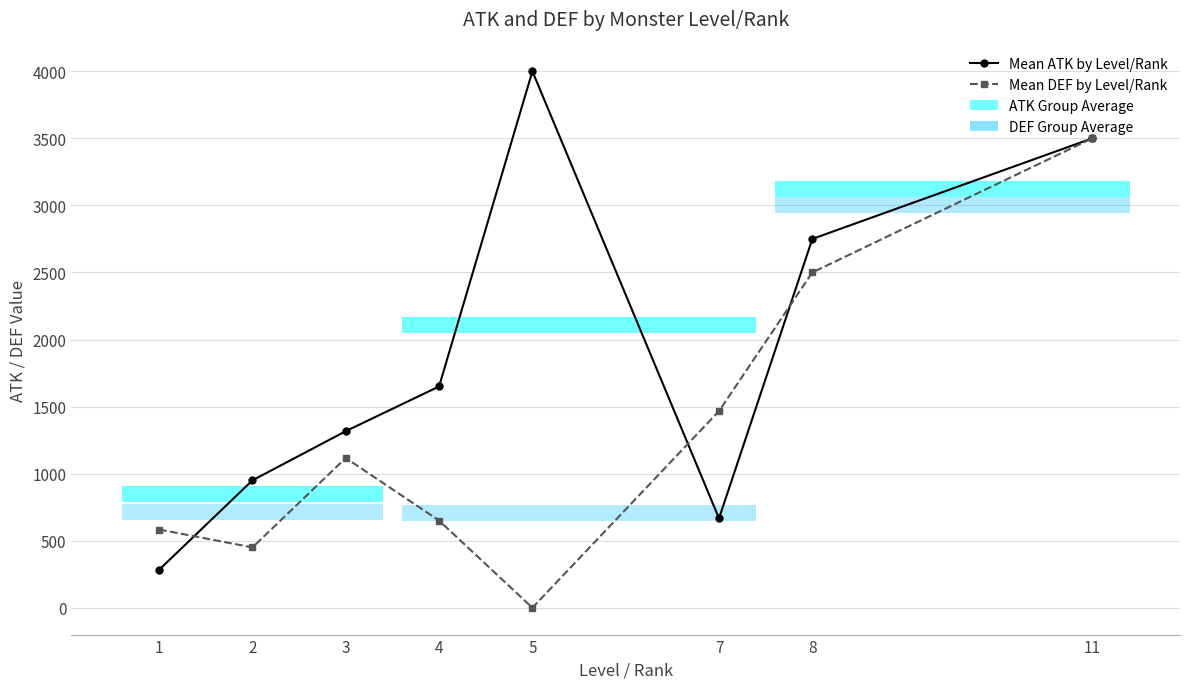

In Mean ATK by Level/Rank, how many points are lower than both neighbors (excluding endpoints)?

1